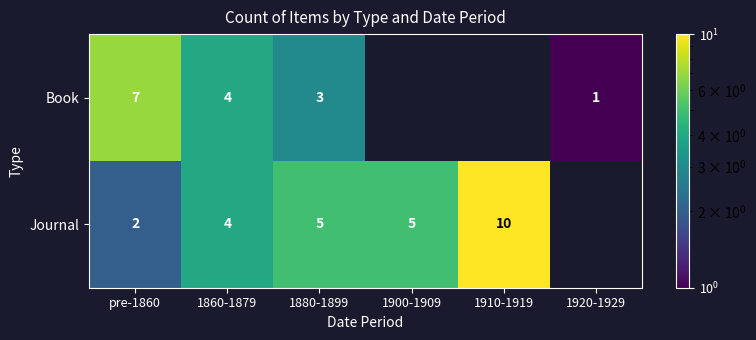

What is the spread (max minus min) of values at pre-1860?

5